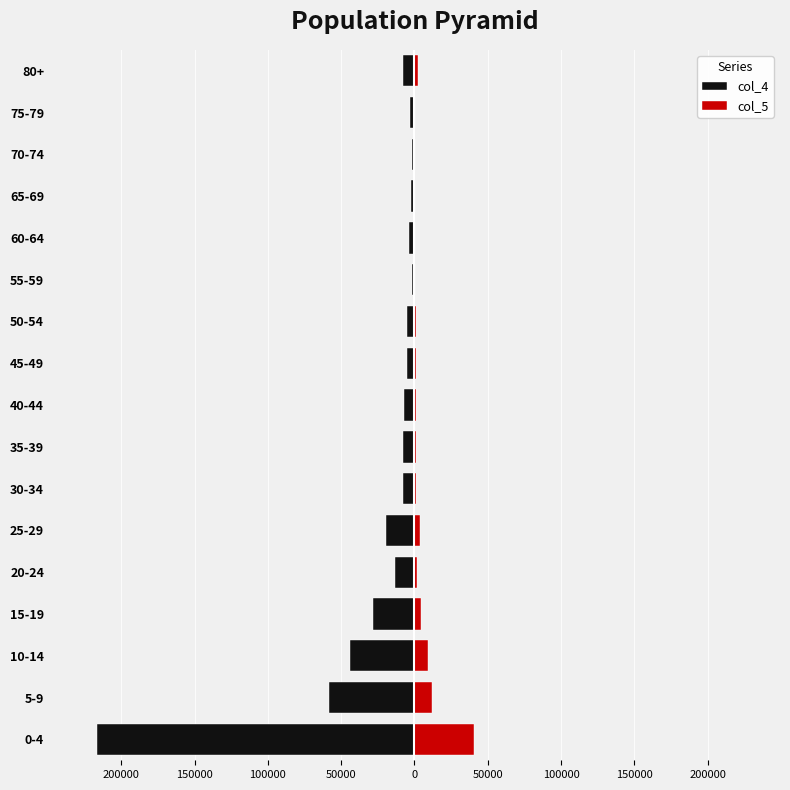

What is the difference between the second highest and second lowest values in the col_5 series?

11413